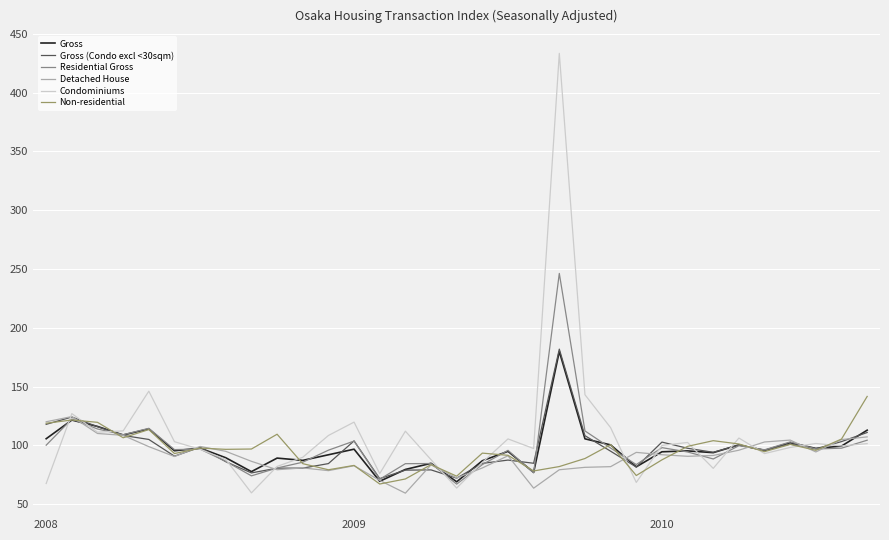

What is the minimum value for Gross (Condo excl <30sqm)?

71.7